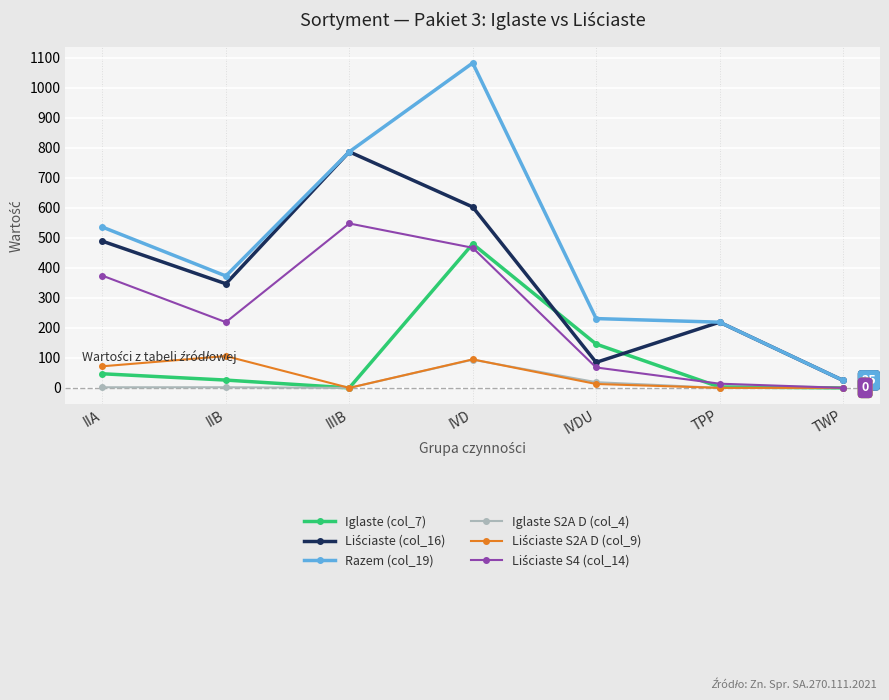

At how many categories does at least one series exceed 419?

3